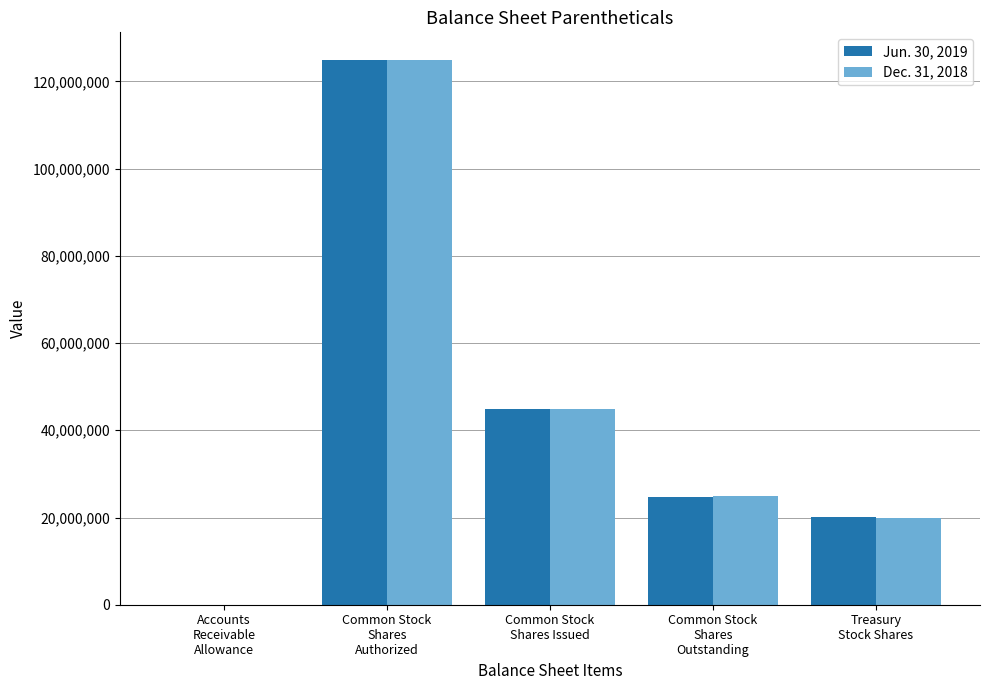

Which series changed the most between Accounts
Receivable
Allowance and Treasury
Stock Shares?

Jun. 30, 2019